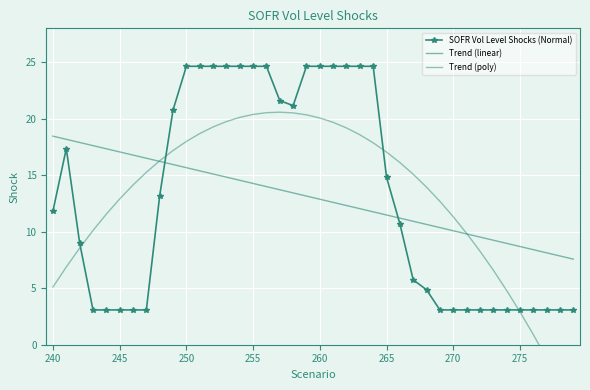

What is the difference between the SOFR Vol Level Shocks (Normal) values at 9 and 15?

3.9